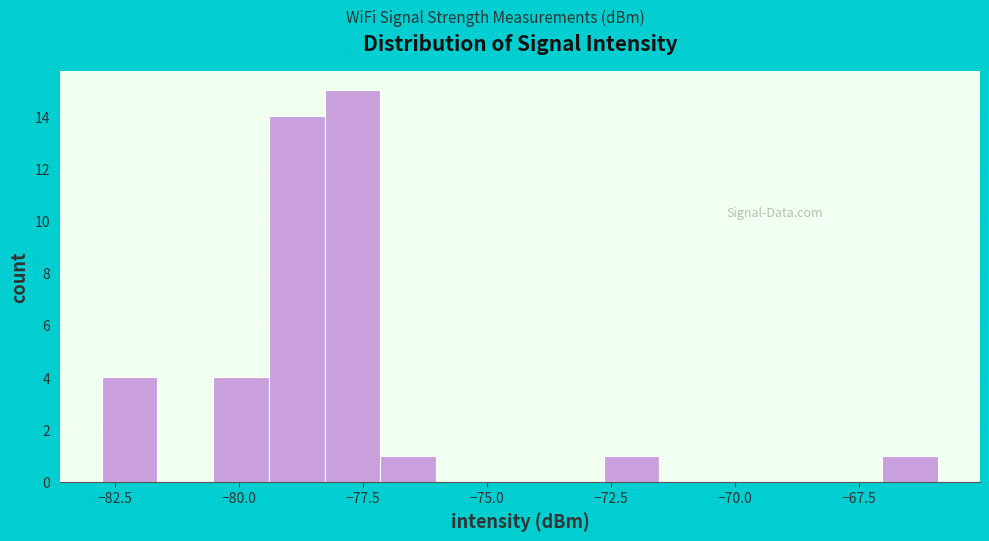

Around what value on the x-axis is the tallest bar? Give the approximate position of its centre, as read against the axis.

-77.5